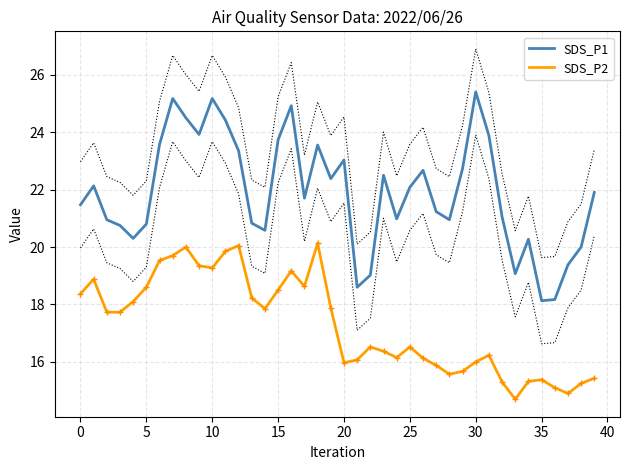

How many data points in SDS_P1 are above 21?

24